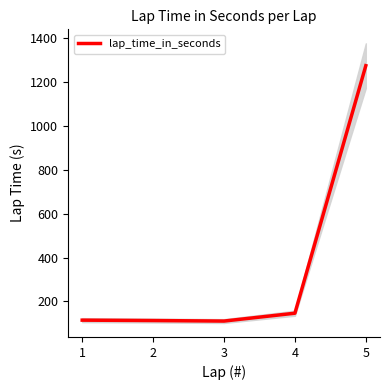

What is the value of the 1st point from the left?

114.1